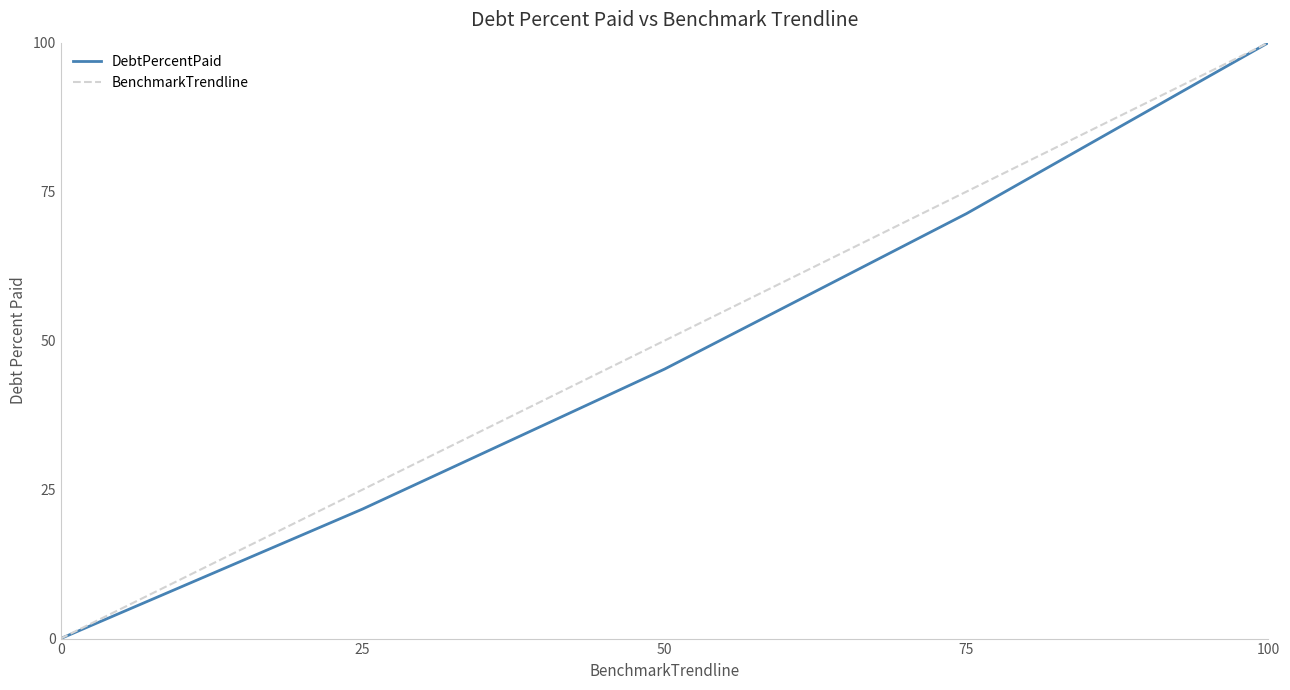

At which category is the sum across all series the highest?

100